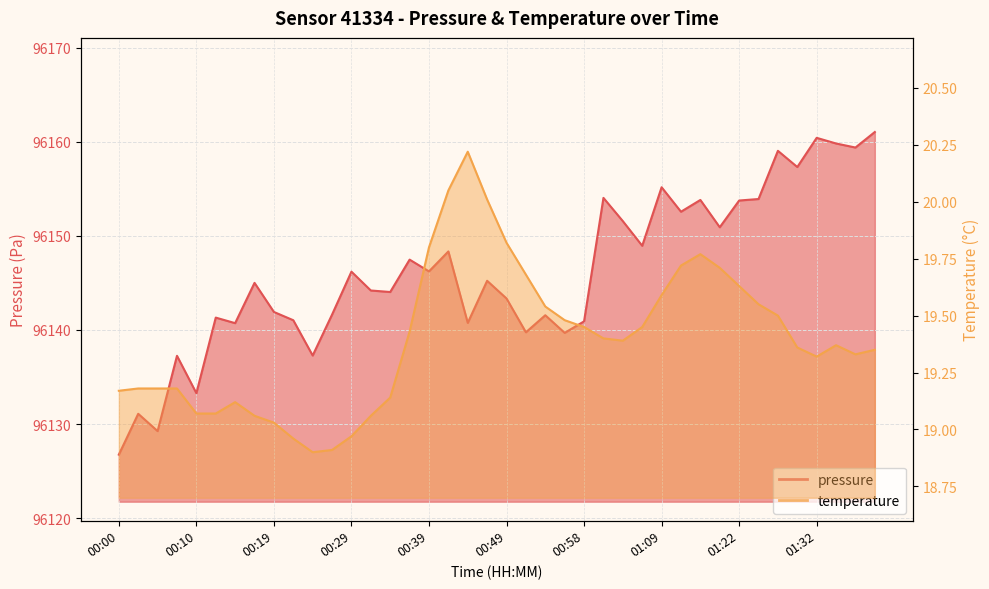

What is the total value across all series at 00:51?

96159.4